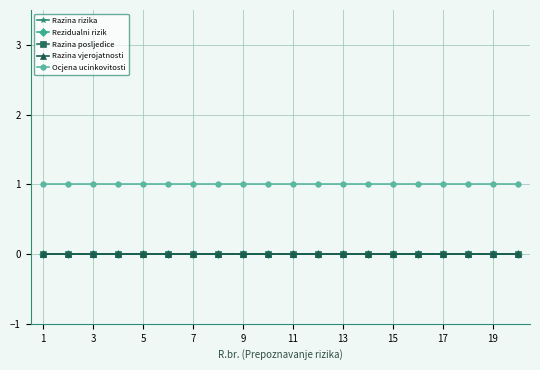

True or false: Razina posljedice and Razina vjerojatnosti intersect in this chart.

False